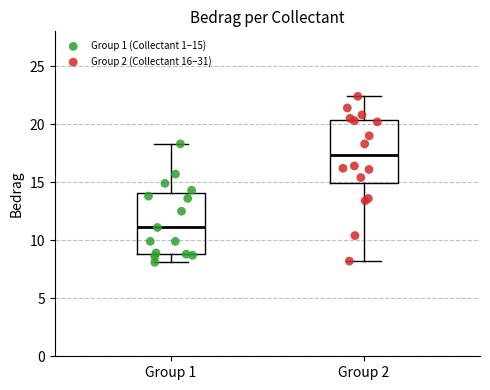

Which box's median line is the lowest?

Group 1